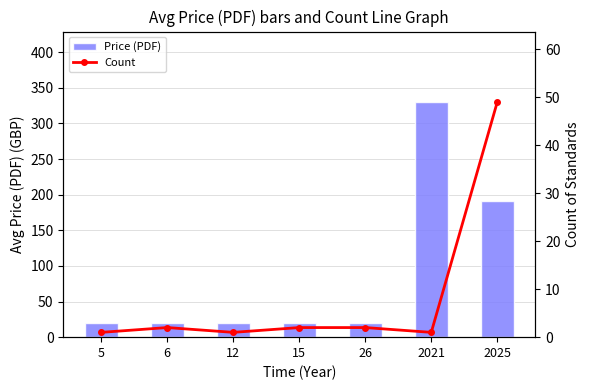

What is the value of the Price (PDF) bar at the 7th from the left?

191